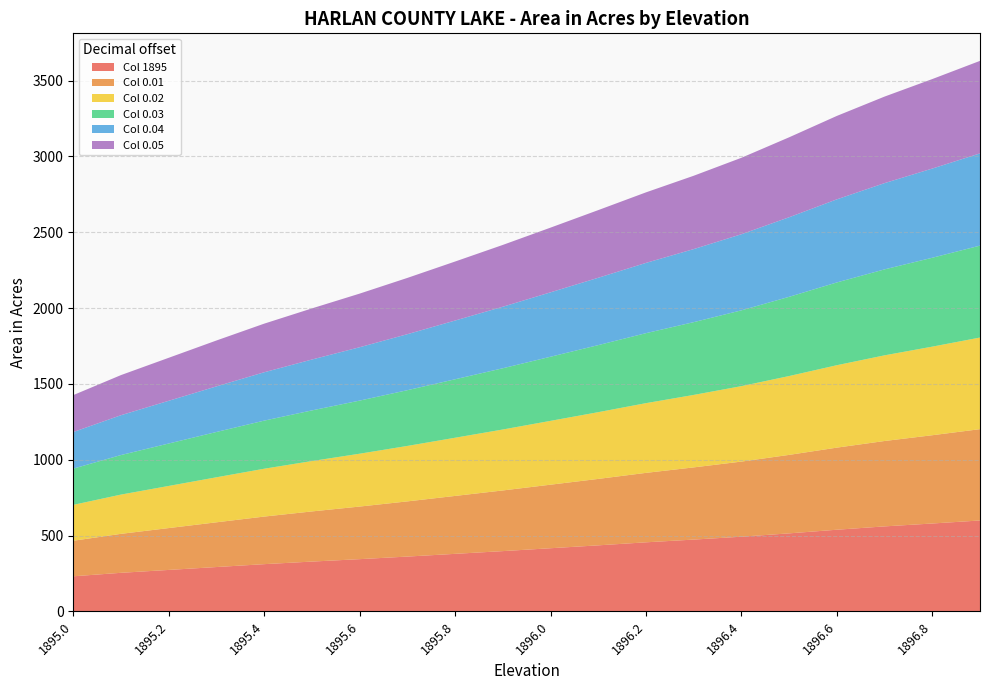

Reading left to right, list all the values displayed in this chart.

1895: 1895.0=232.0	1895.1=255.0	1895.2=274.0	1895.3=293.0	1895.4=312.0	1895.5=329.0	1895.6=345.0	1895.7=362.0	1895.8=380.0	1895.9=398.0	1896.0=417.0	1896.1=436.0	1896.2=456.0	1896.3=474.0	1896.4=493.0	1896.5=515.0	1896.6=539.0	1896.7=561.0	1896.8=580.0	1896.9=600.0
0.01: 1895.0=234.3	1895.1=256.9	1895.2=275.9	1895.3=294.9	1895.4=313.7	1895.5=330.6	1895.6=346.7	1895.7=363.8	1895.8=381.8	1895.9=399.9	1896.0=418.9	1896.1=438.0	1896.2=457.8	1896.3=475.9	1896.4=495.2	1896.5=517.4	1896.6=541.2	1896.7=562.9	1896.8=582.0	1896.9=602.0
0.02: 1895.0=236.6	1895.1=258.8	1895.2=277.8	1895.3=296.8	1895.4=315.4	1895.5=332.2	1895.6=348.4	1895.7=365.6	1895.8=383.6	1895.9=401.8	1896.0=420.8	1896.1=440.0	1896.2=459.6	1896.3=477.8	1896.4=497.4	1896.5=519.8	1896.6=543.4	1896.7=564.8	1896.8=584.0	1896.9=604.0
0.03: 1895.0=238.9	1895.1=260.7	1895.2=279.7	1895.3=298.7	1895.4=317.1	1895.5=333.8	1895.6=350.1	1895.7=367.4	1895.8=385.4	1895.9=403.7	1896.0=422.7	1896.1=442.0	1896.2=461.4	1896.3=479.7	1896.4=499.6	1896.5=522.2	1896.6=545.6	1896.7=566.7	1896.8=586.0	1896.9=606.0
0.04: 1895.0=241.2	1895.1=262.6	1895.2=281.6	1895.3=300.6	1895.4=318.8	1895.5=335.4	1895.6=351.8	1895.7=369.2	1895.8=387.2	1895.9=405.6	1896.0=424.6	1896.1=444.0	1896.2=463.2	1896.3=481.6	1896.4=501.8	1896.5=524.6	1896.6=547.8	1896.7=568.6	1896.8=588.0	1896.9=608.0
0.05: 1895.0=243.5	1895.1=264.5	1895.2=283.5	1895.3=302.5	1895.4=320.5	1895.5=337.0	1895.6=353.5	1895.7=371.0	1895.8=389.0	1895.9=407.5	1896.0=426.5	1896.1=446.0	1896.2=465.0	1896.3=483.5	1896.4=504.0	1896.5=527.0	1896.6=550.0	1896.7=570.5	1896.8=590.0	1896.9=610.0